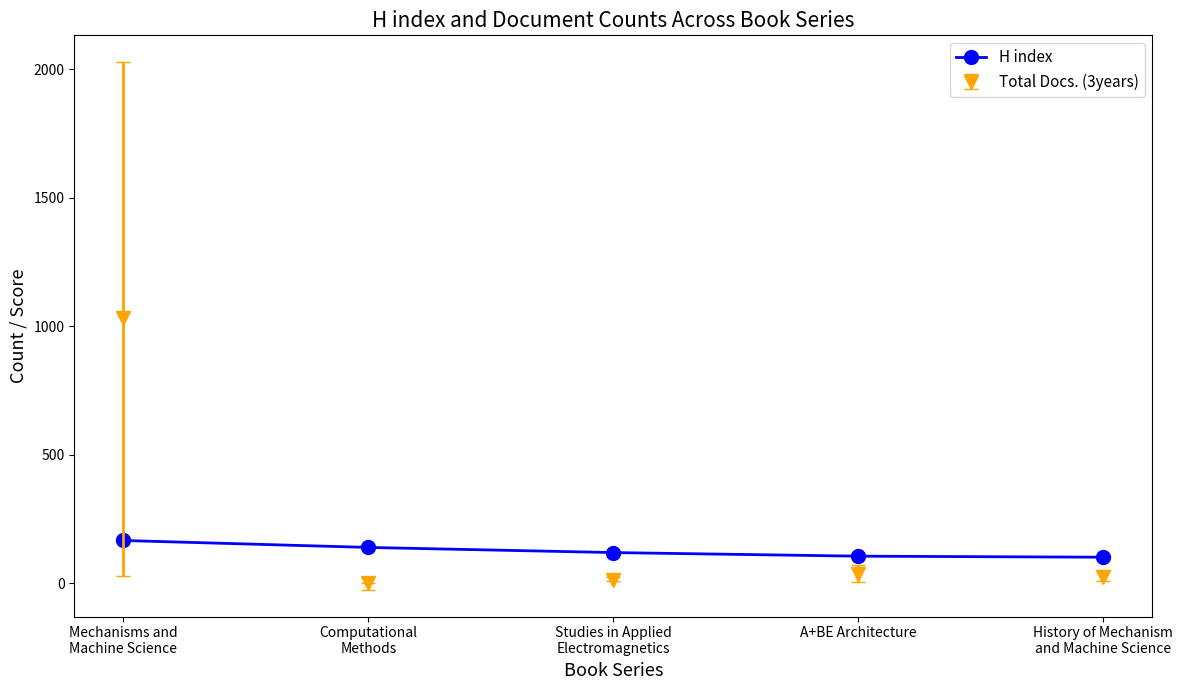

What is the maximum value shown in the chart?

1032